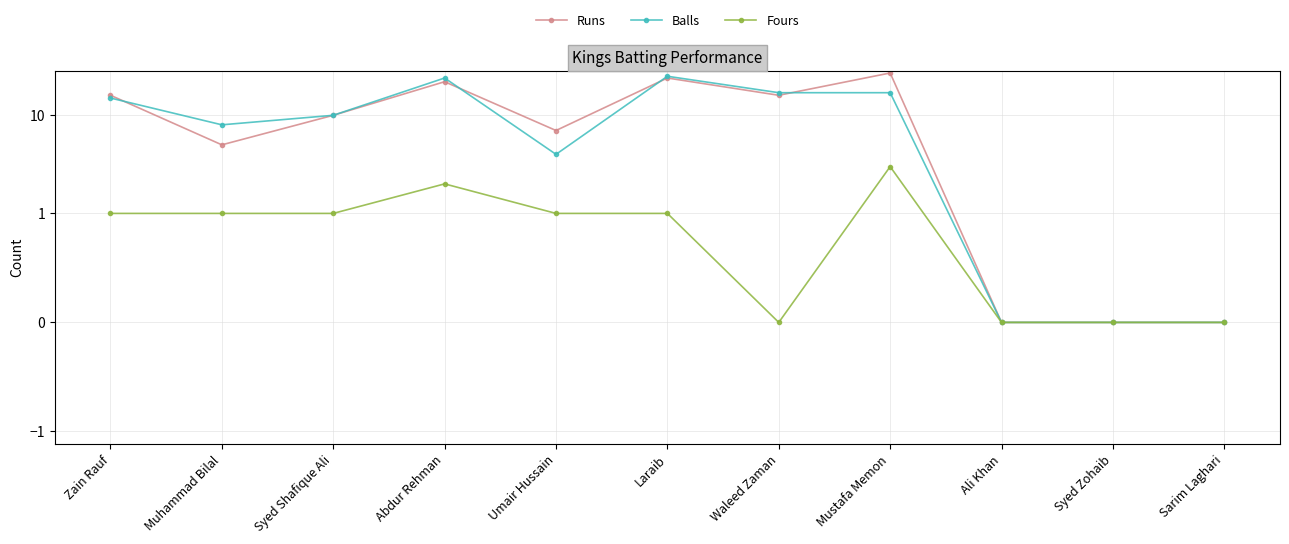

Reading left to right, list all the values displayed in this chart.

Runs: Zain Rauf=16	Muhammad Bilal=5	Syed Shafique Ali=10	Abdur Rehman=22	Umair Hussain=7	Laraib=24	Waleed Zaman=16	Mustafa Memon=27	Ali Khan=0	Syed Zohaib=0	Sarim Laghari=0
Balls: Zain Rauf=15	Muhammad Bilal=8	Syed Shafique Ali=10	Abdur Rehman=24	Umair Hussain=4	Laraib=25	Waleed Zaman=17	Mustafa Memon=17	Ali Khan=0	Syed Zohaib=0	Sarim Laghari=0
Fours: Zain Rauf=1	Muhammad Bilal=1	Syed Shafique Ali=1	Abdur Rehman=2	Umair Hussain=1	Laraib=1	Waleed Zaman=0	Mustafa Memon=3	Ali Khan=0	Syed Zohaib=0	Sarim Laghari=0